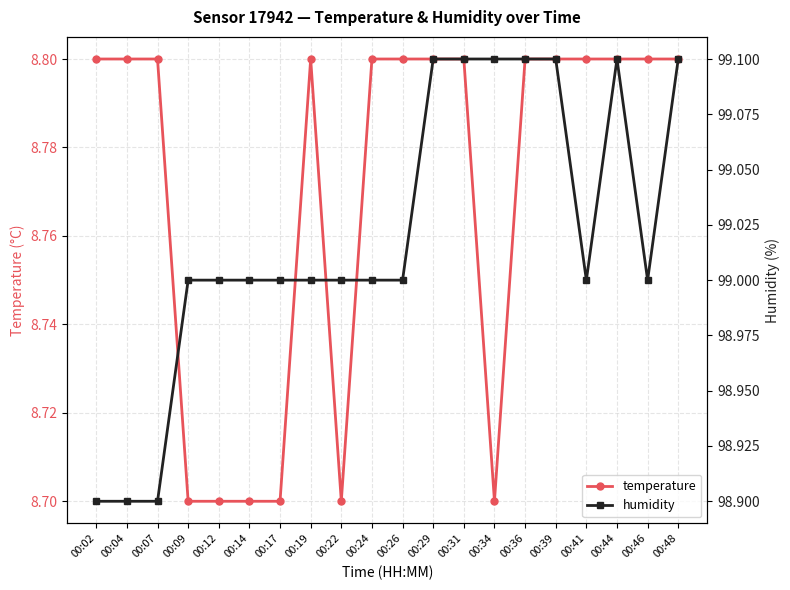

Rank the series by their average value, from highest to lowest.

humidity, temperature